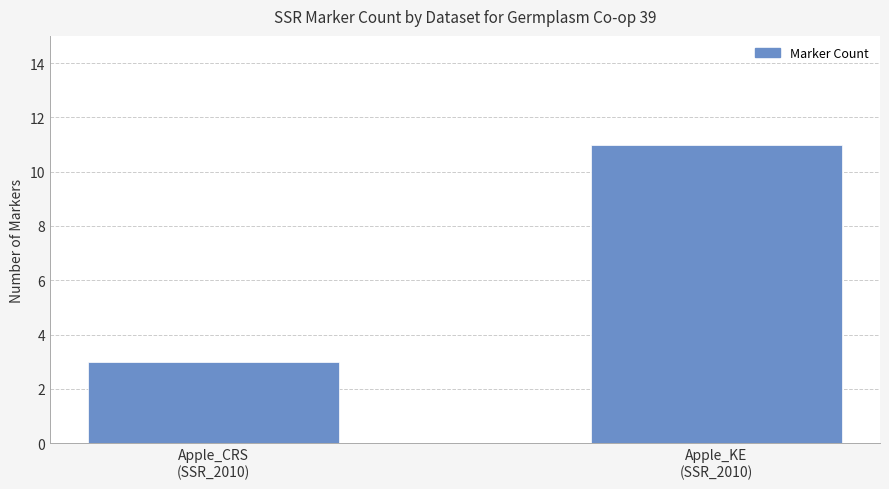

Reading left to right, list all the values displayed in this chart.

Apple_CRS
(SSR_2010)=3	Apple_KE
(SSR_2010)=11